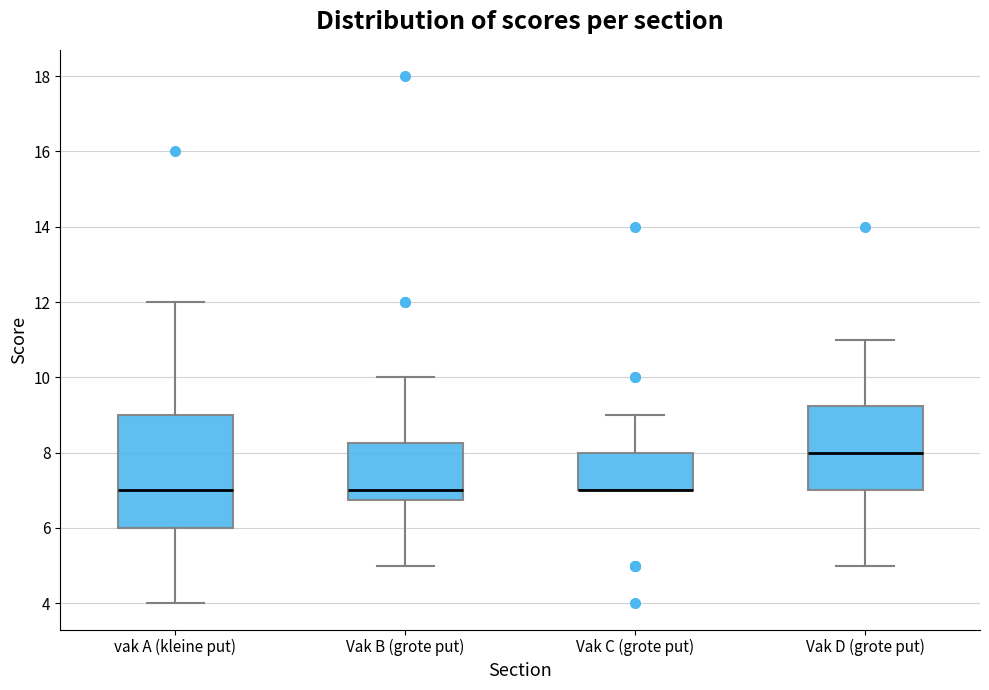

Where does the upper whisker of the box for Vak D (grote put) end on the y-axis? The values are not printed on the chart, so give them approximately, as read against the axis.

11.0